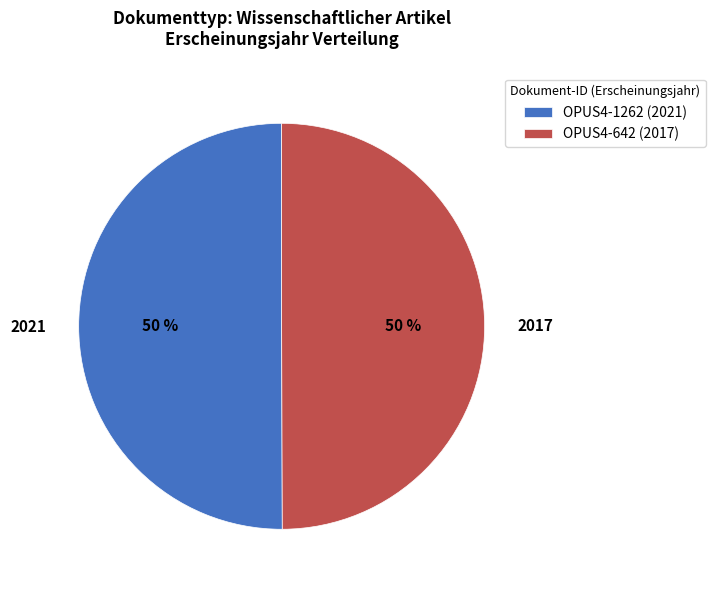

To the nearest percent, what portion does OPUS4-642 (2017) represent?

50%